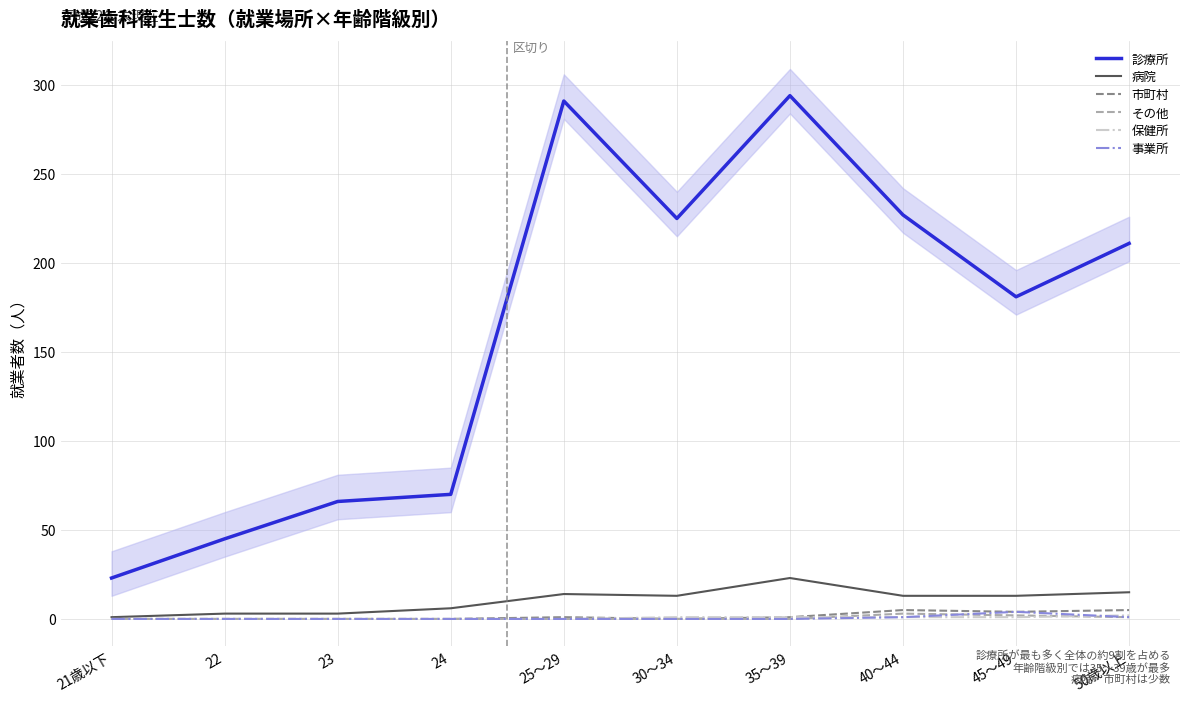

What are all the series names shown in the legend?

診療所, 病院, 市町村, その他, 保健所, 事業所